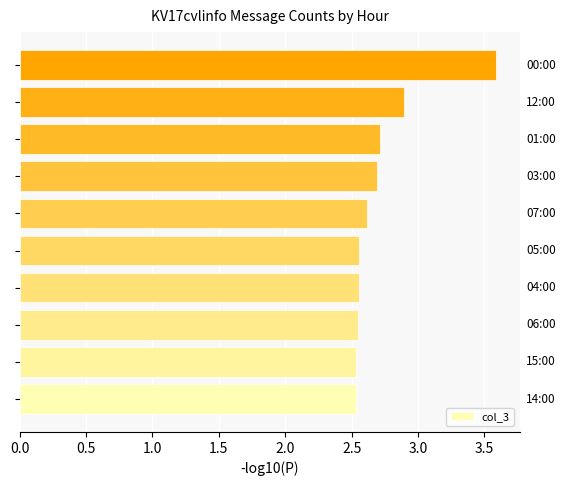

What is the difference between the maximum and minimum values?

1.1